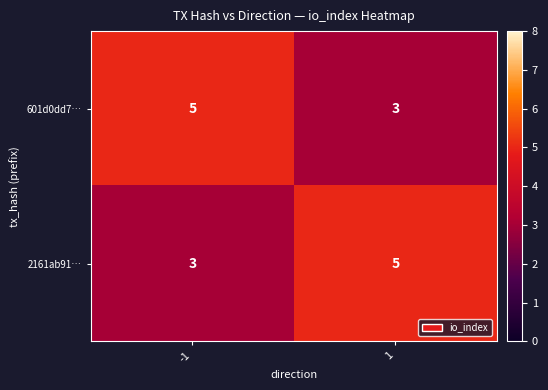

Is the value of 601d0dd7… at -1 greater than the value of 2161ab91… at -1?

Yes